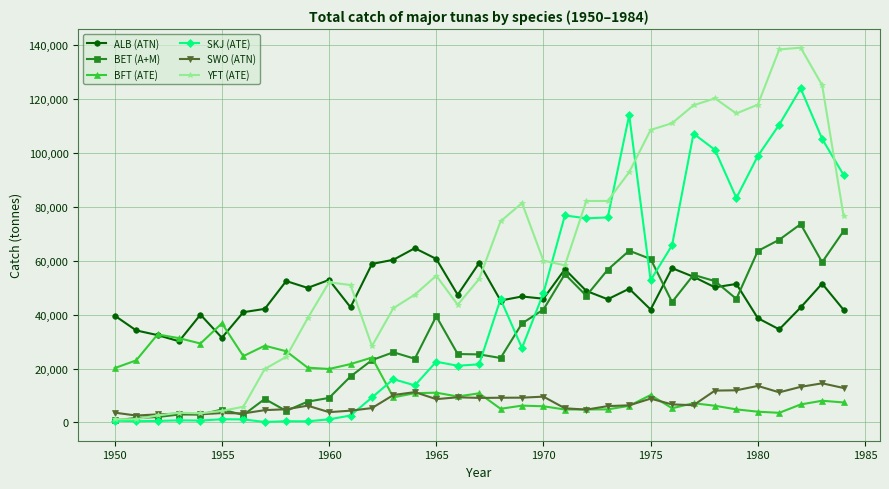

What is the value of the YFT (ATE) point at the 26th from the left?

108489.0